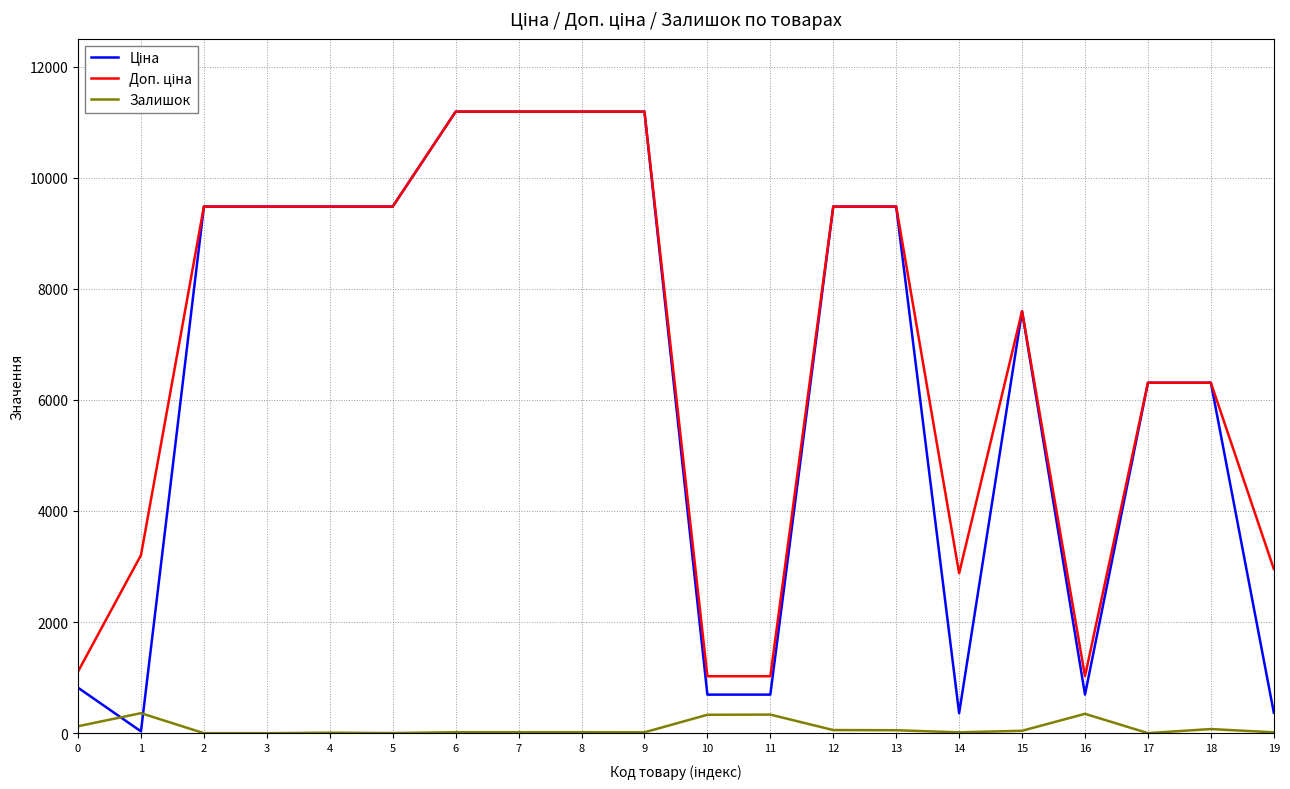

The Залишок series shows 125.0 at 0. True or false?

True